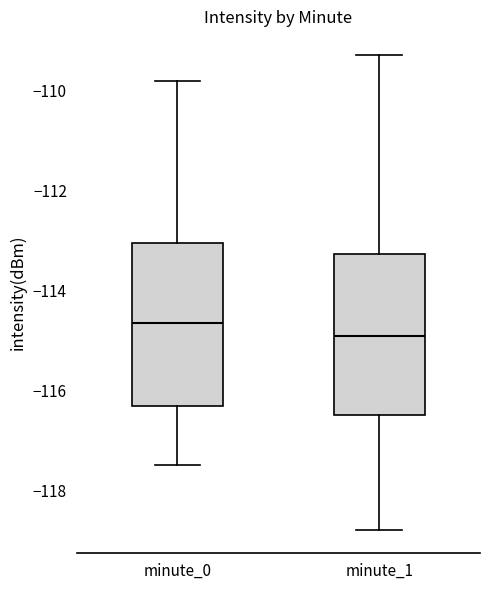

Which box's median line is the lowest?

minute_1